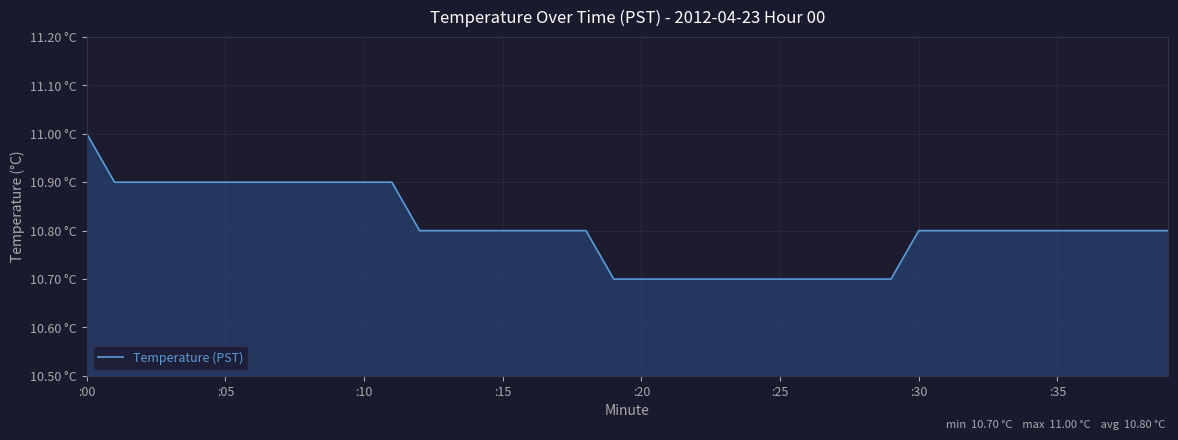

At which label is the value closest to 10?

19